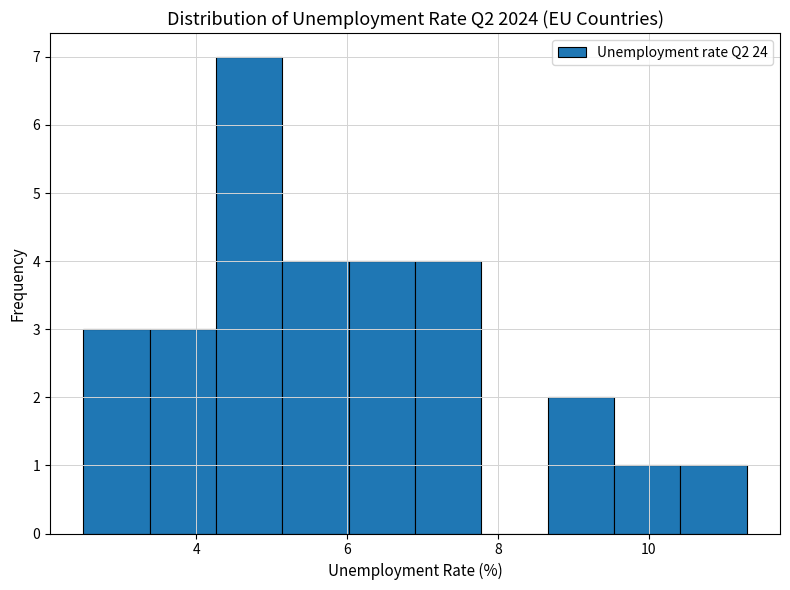

Over which range of the x-axis is the bar tallest?

4.26 to 5.14